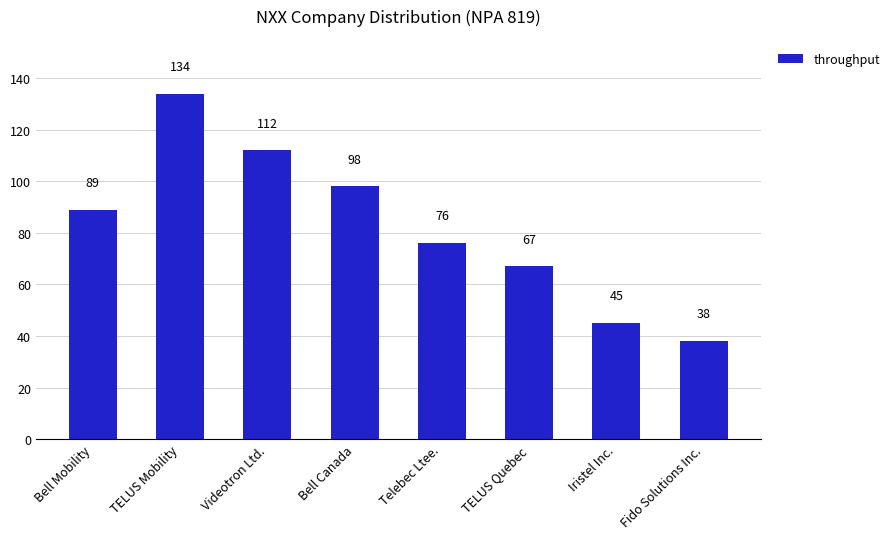

What is the sum of the values at TELUS Quebec and Fido Solutions Inc.?

105